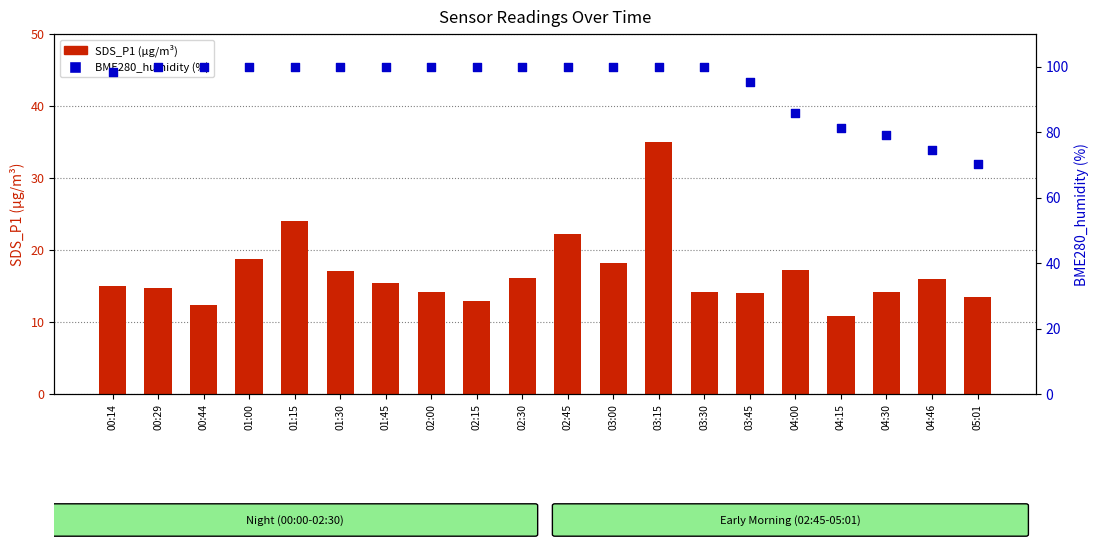

Which series has the largest Y range (max minus min)?

BME280_humidity